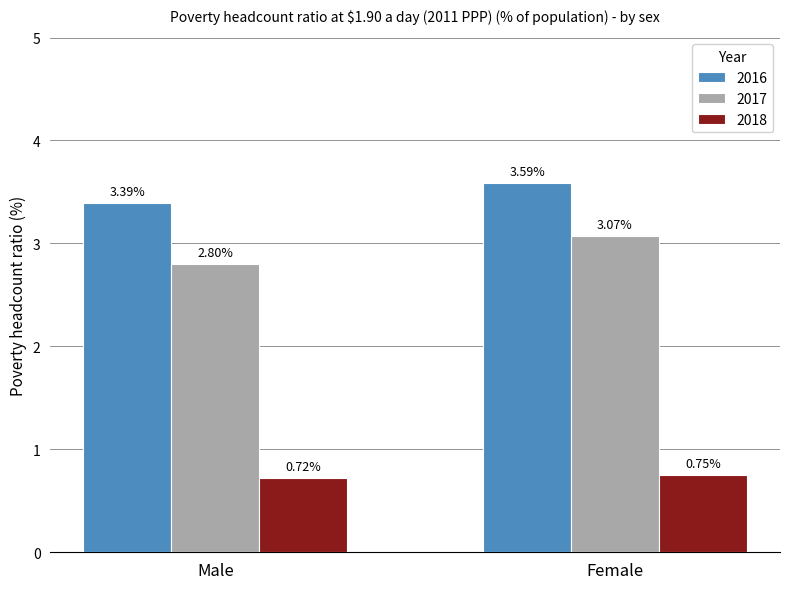

How many data points does each series have?

2